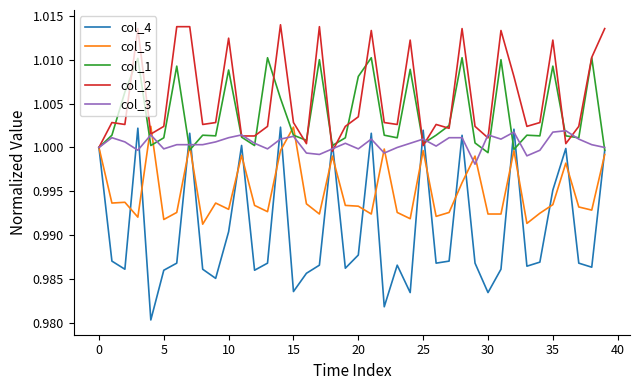

Which series has the widest spread of values?

col_4